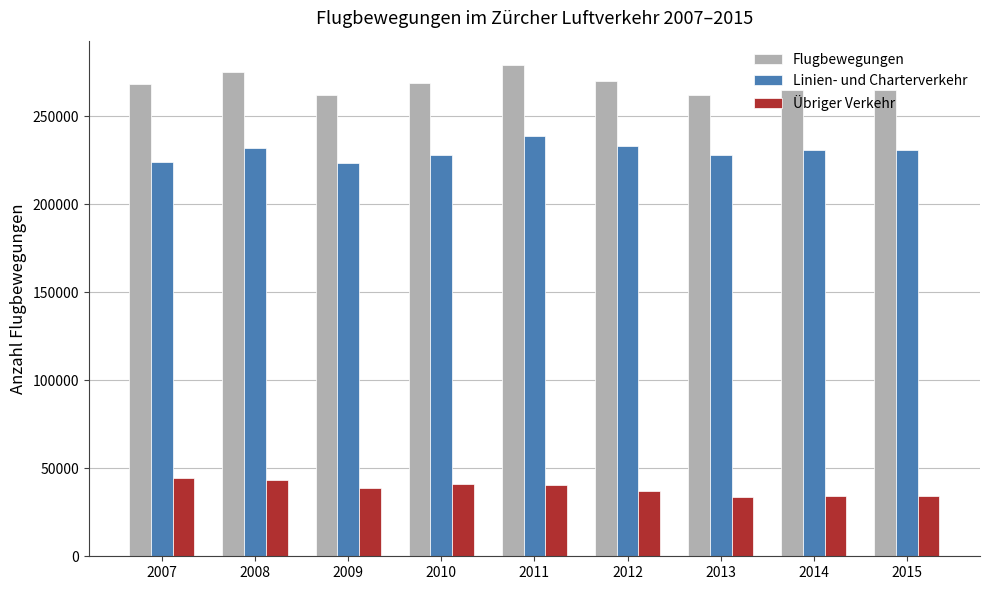

How many bars are there in total?

27